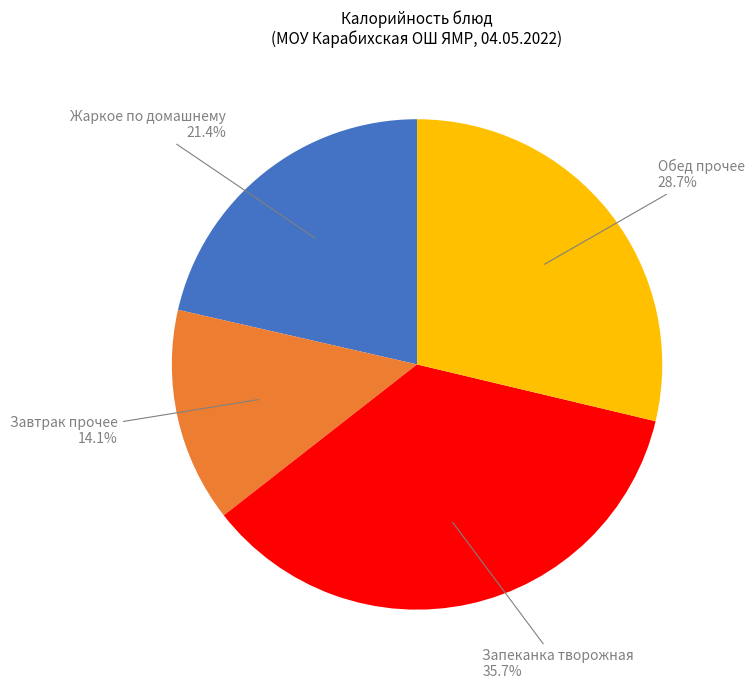

To the nearest percent, what is the average slice percentage?

25%